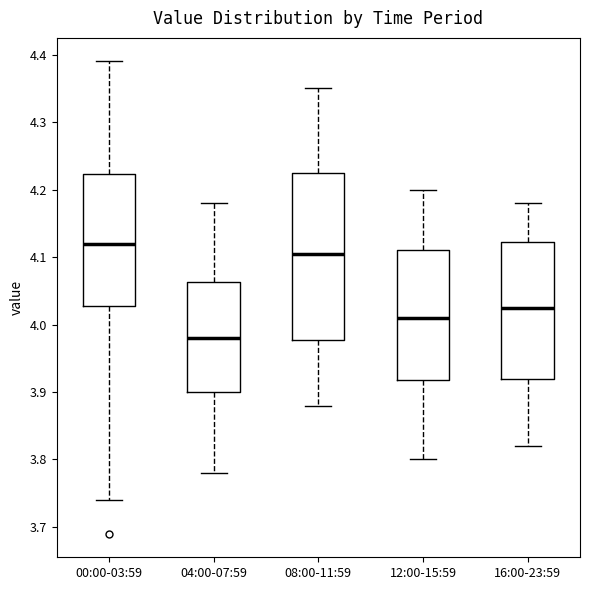

Where does the median line of the box for 16:00-23:59 sit on the y-axis? The values are not printed on the chart, so give them approximately, as read against the axis.

4.03